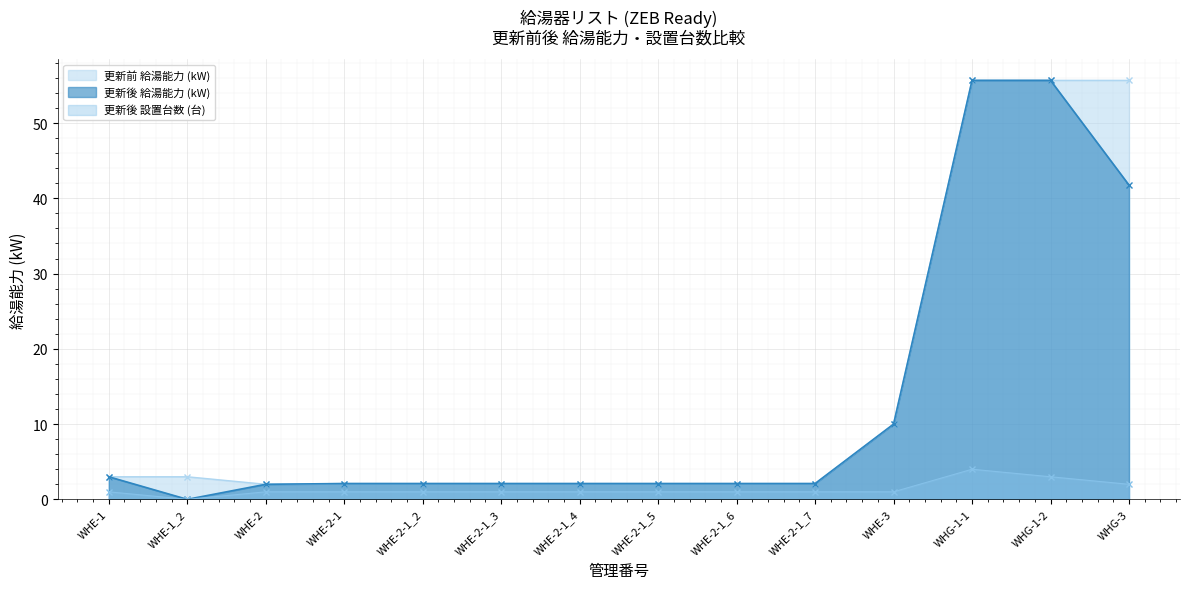

True or false: 更新後 設置台数 (台) and 更新後 給湯能力 (kW) intersect in this chart.

False